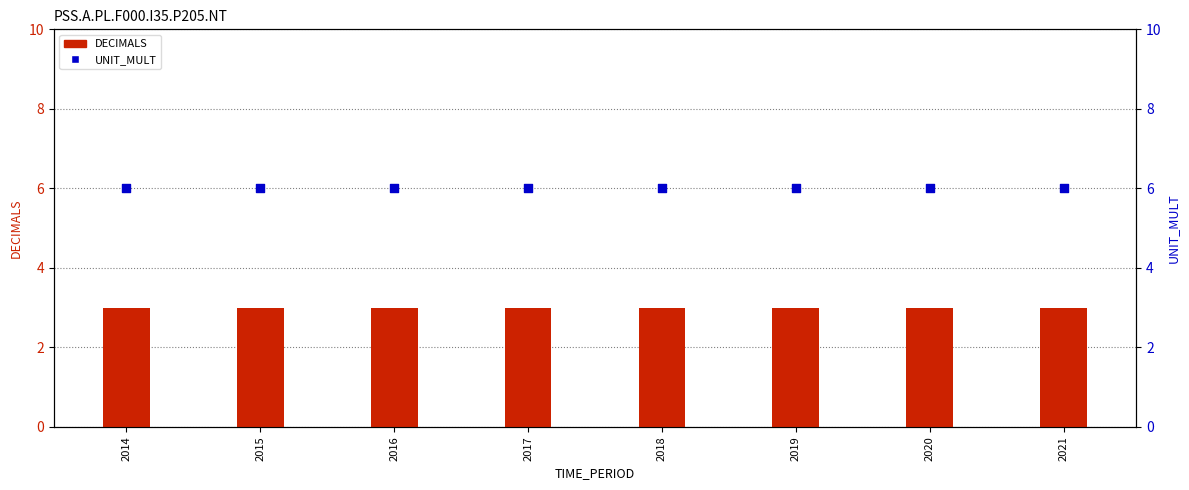

What is the total value across all series at 2021?

9